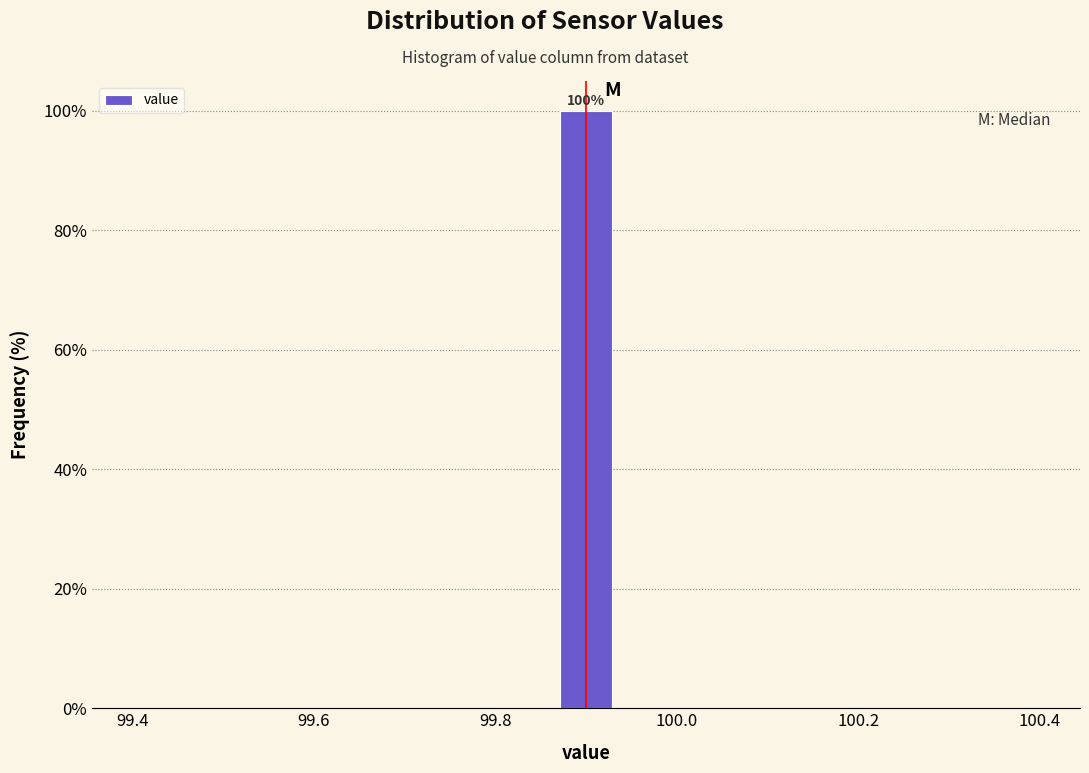

Around what value on the x-axis is the tallest bar? Give the approximate position of its centre, as read against the axis.

99.90